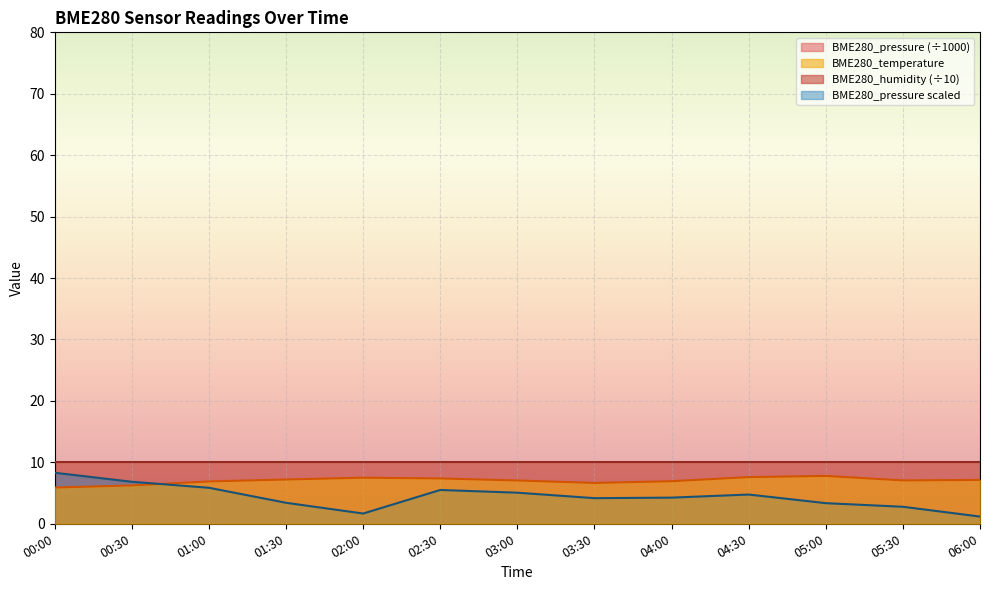

Where do BME280_pressure and BME280_temperature first cross each other?

00:30 and 01:00